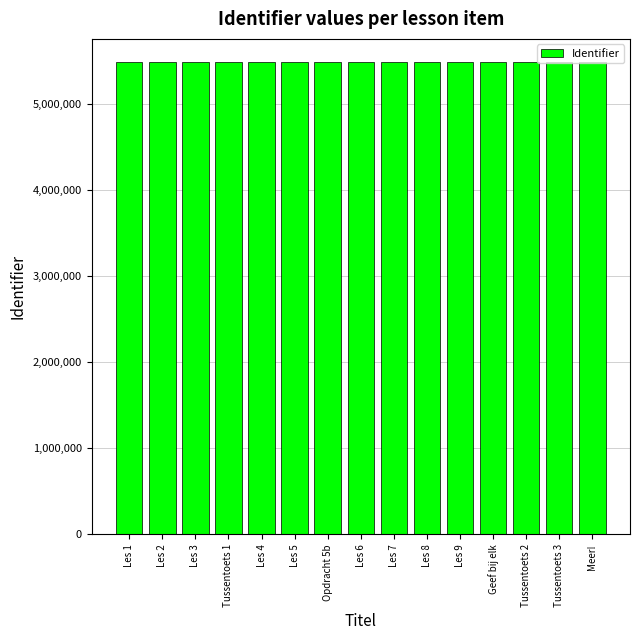

What is the label of the 5th bar from the left?

Les 4